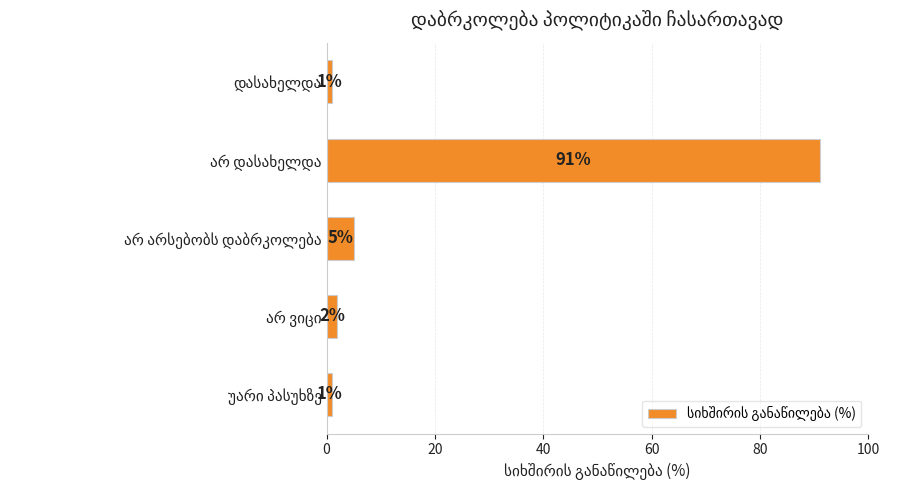

What is the difference between the second highest and minimum values?

4